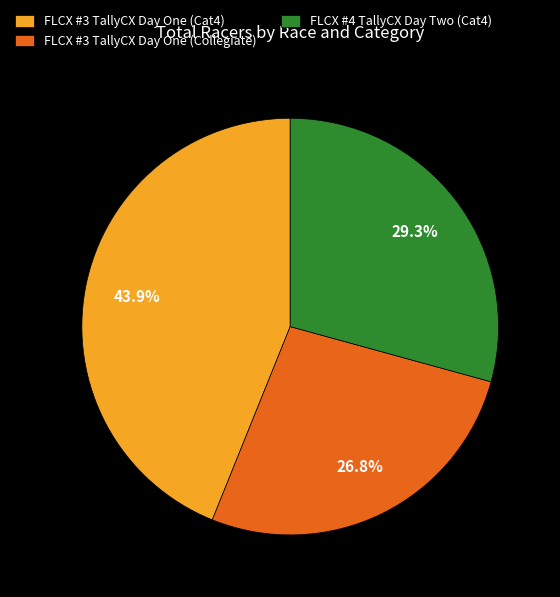

Which category has the biggest portion of the pie?

FLCX #3 TallyCX Day One (Cat4)